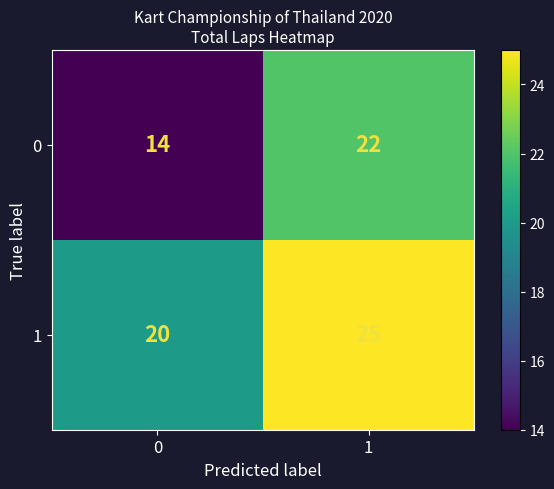

How many values in the 0 series are below 22?

1